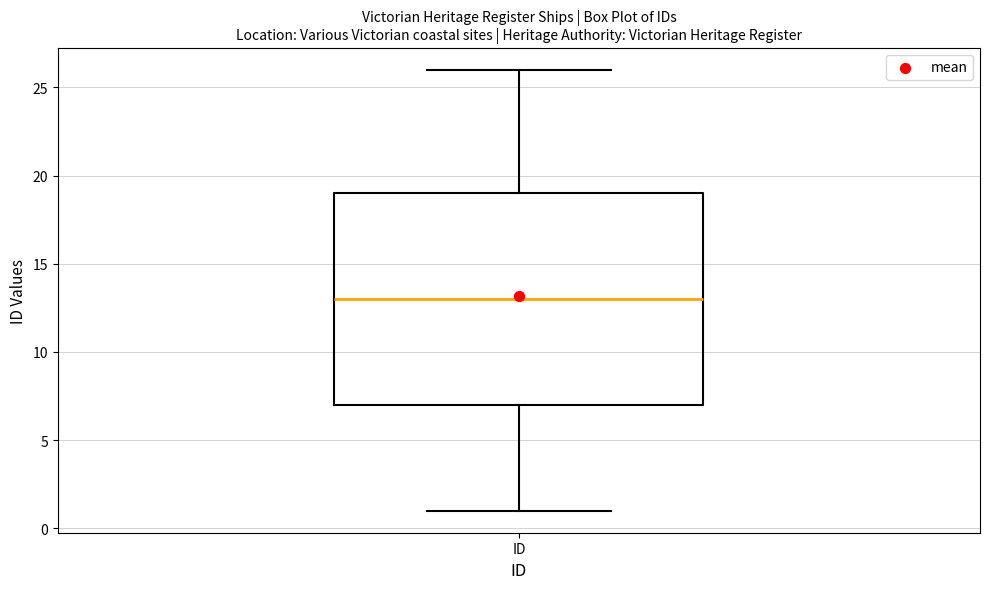

Where is the lower edge of the box for ID on the y-axis? The values are not printed on the chart, so give them approximately, as read against the axis.

7